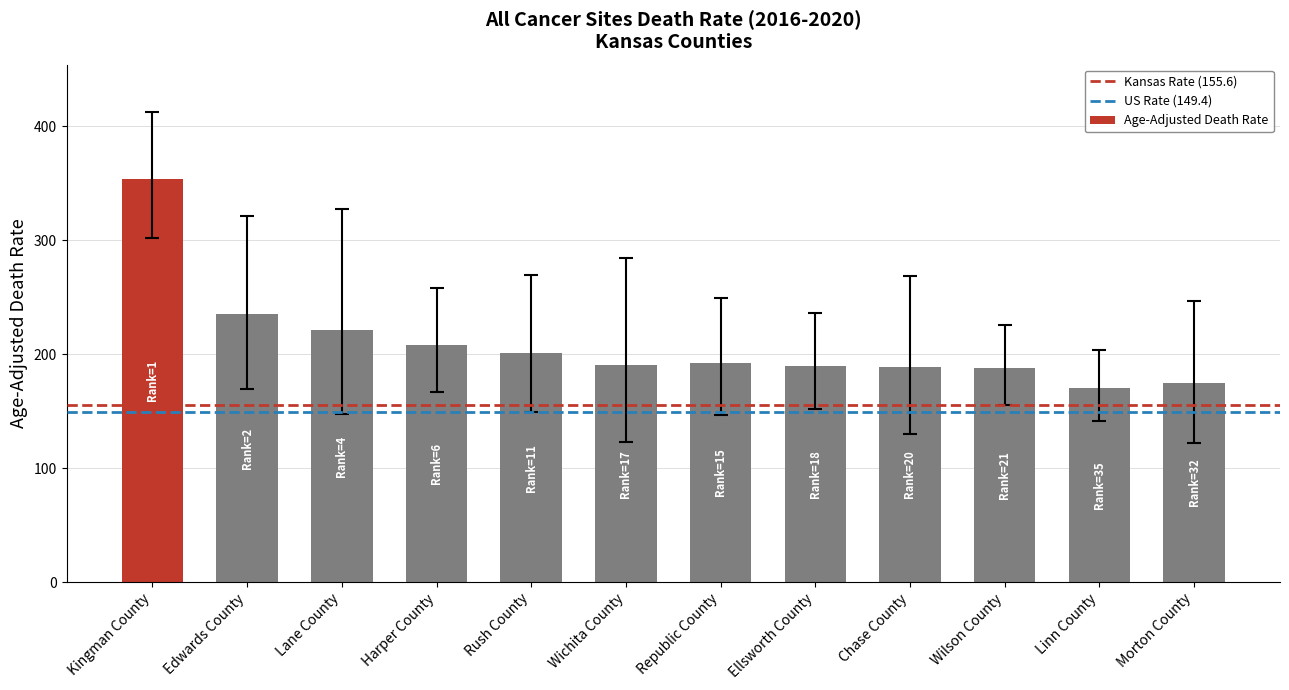

Does the chart contain stacked bars?

No